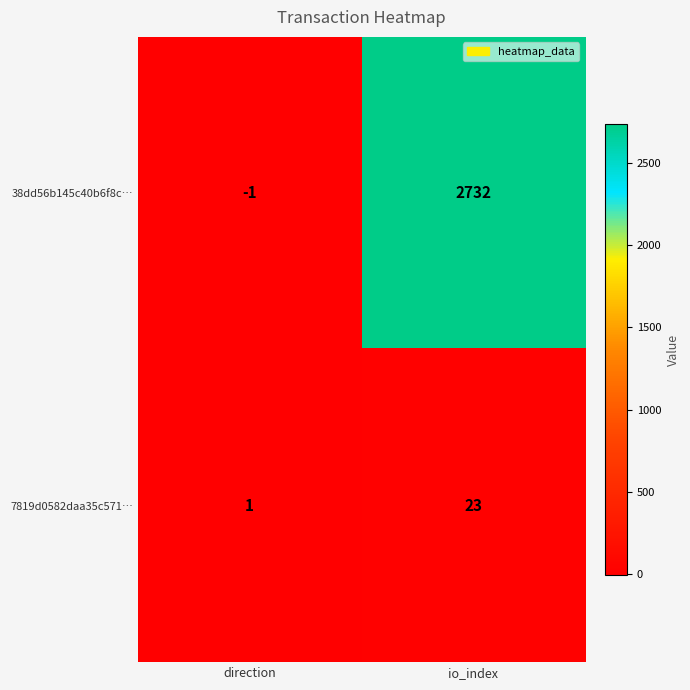

Rank the series at io_index from lowest to highest value.

7819d0582daa35c571…, 38dd56b145c40b6f8c…